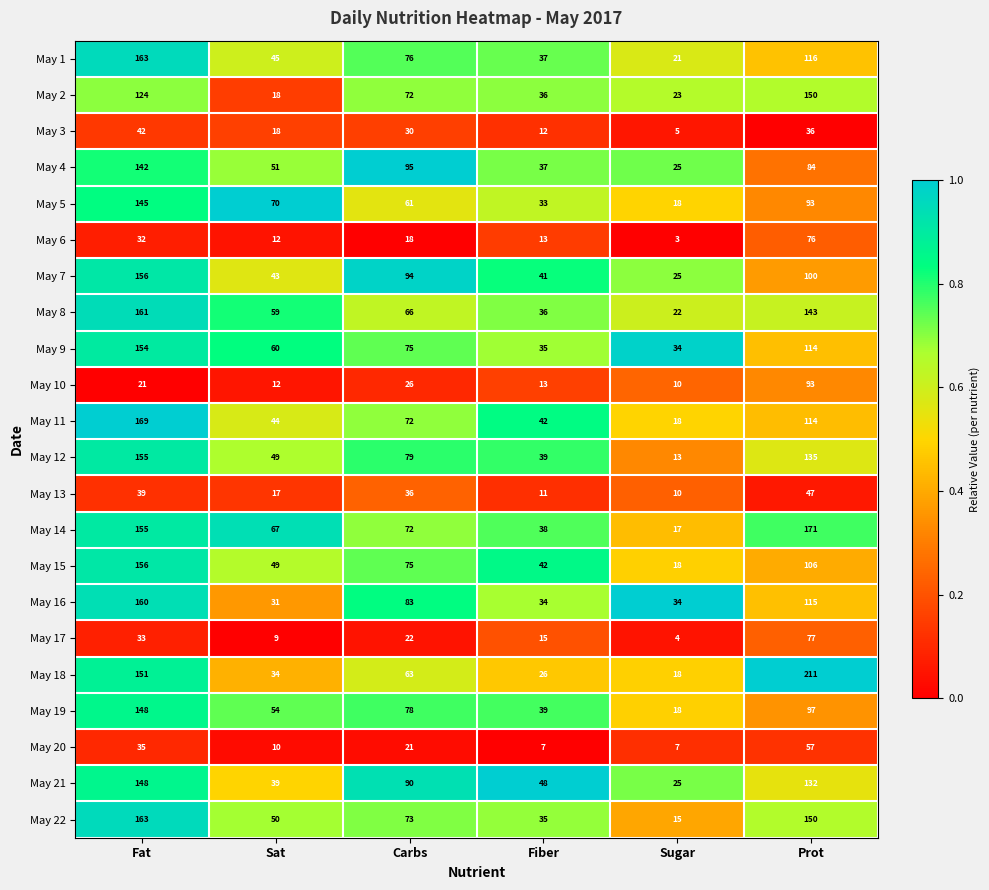

Which series has the largest range (max minus min)?

May 18